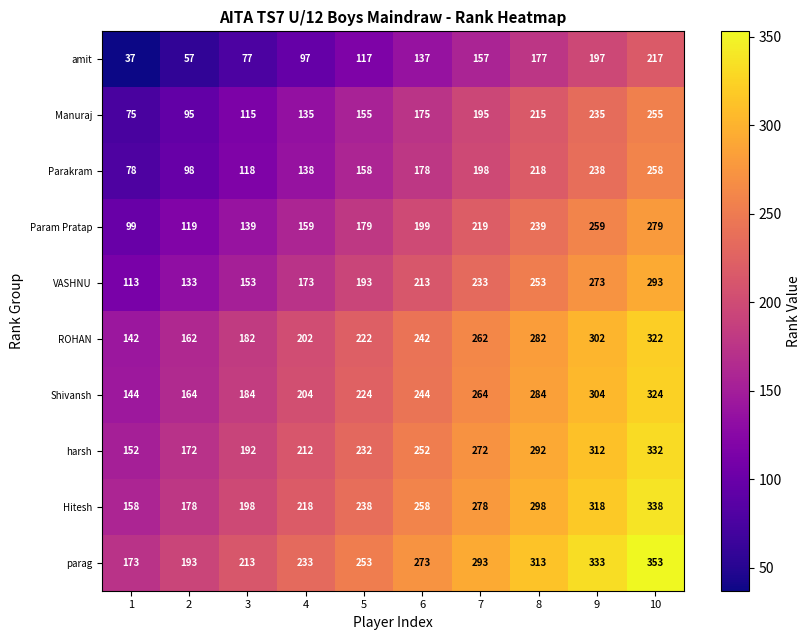

What is the difference between the highest and lowest values at 4?

136